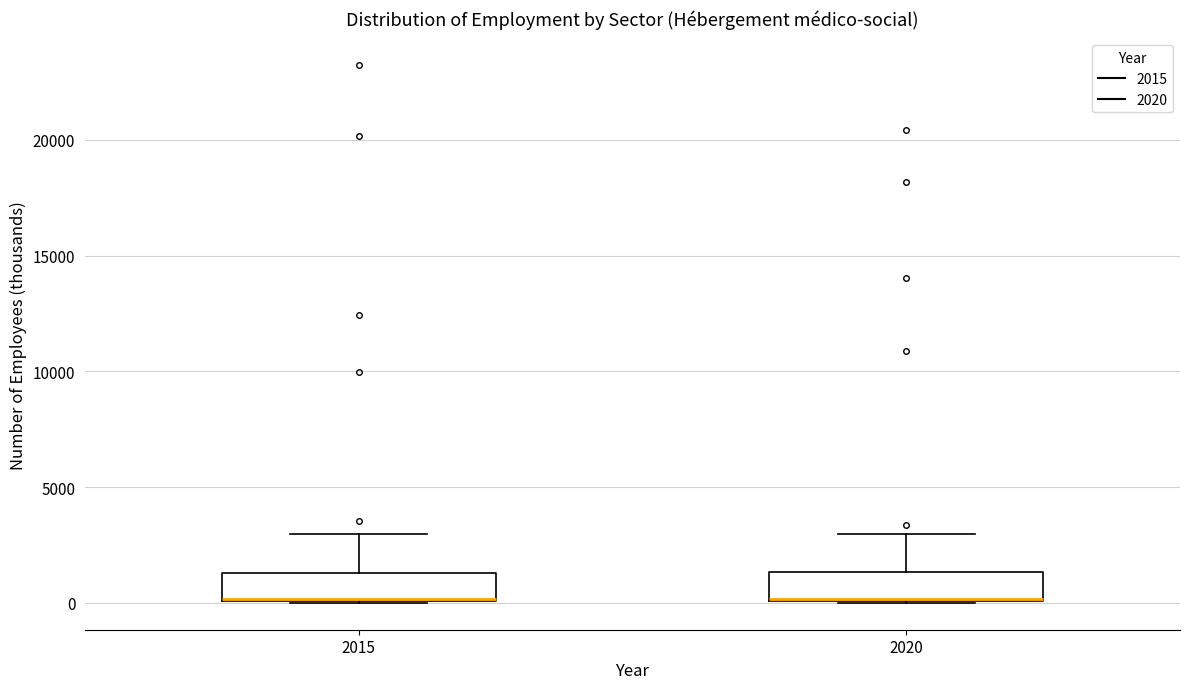

Reading left to right, transcribe this box plot: for each box, give where its median line is, the range the box spans, and where its two whiskers end, as read against the y-axis. The values are not printed on the chart, so give them approximately, as read against the axis.

2015: median 0 (drawn on the box's lower edge), box 0 to 1500, whiskers 0 to 3000
2020: median 0, box 0 to 1500, whiskers 0 to 3000